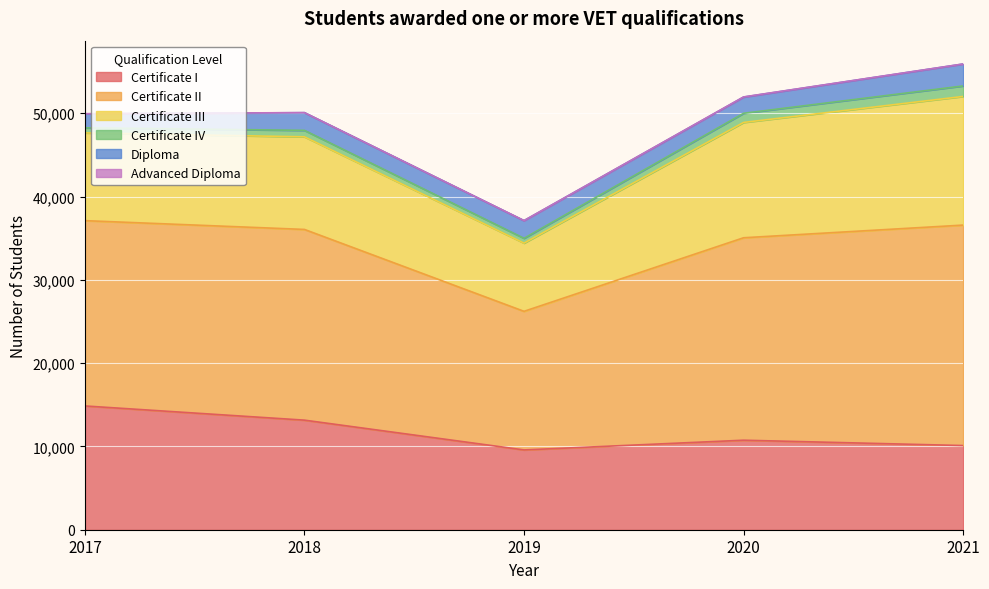

Which category has the highest value in the Certificate II series?

2021